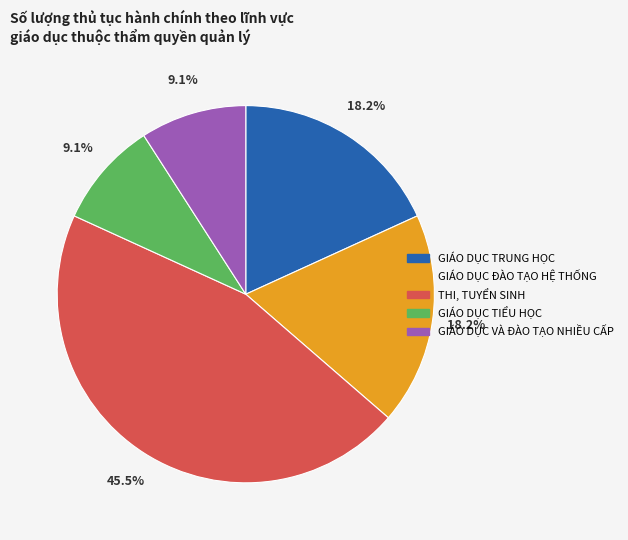

Is there a majority slice in this chart?

No